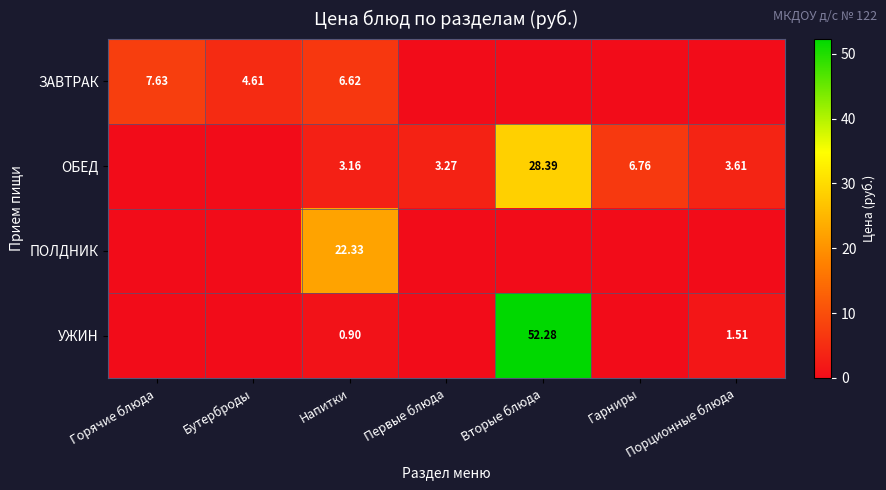

At which label does ПОЛДНИК reach its minimum?

Горячие блюда